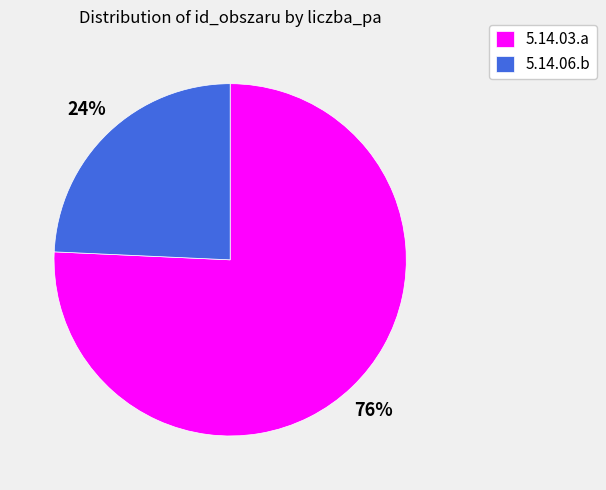

How many segments does this pie chart have?

2